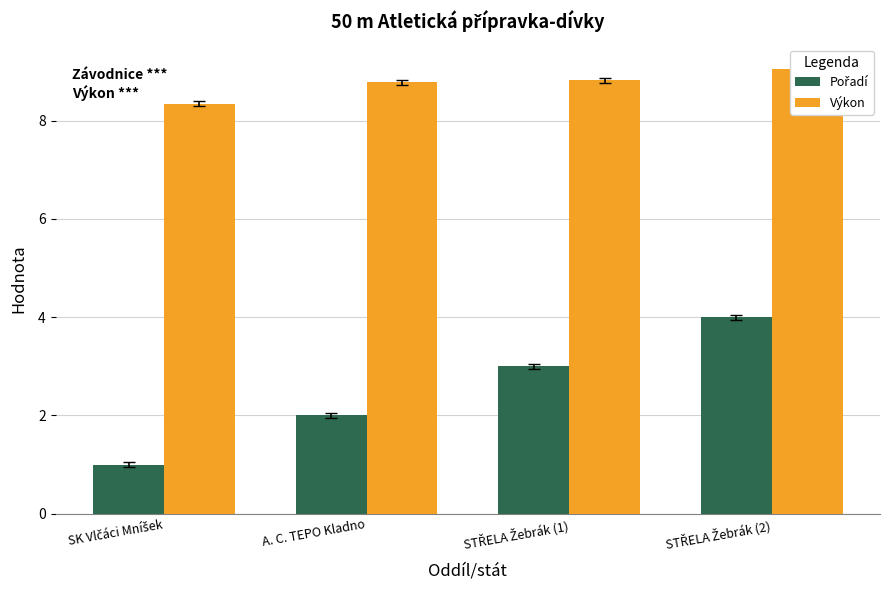

What is the maximum value for Pořadí?

4.0